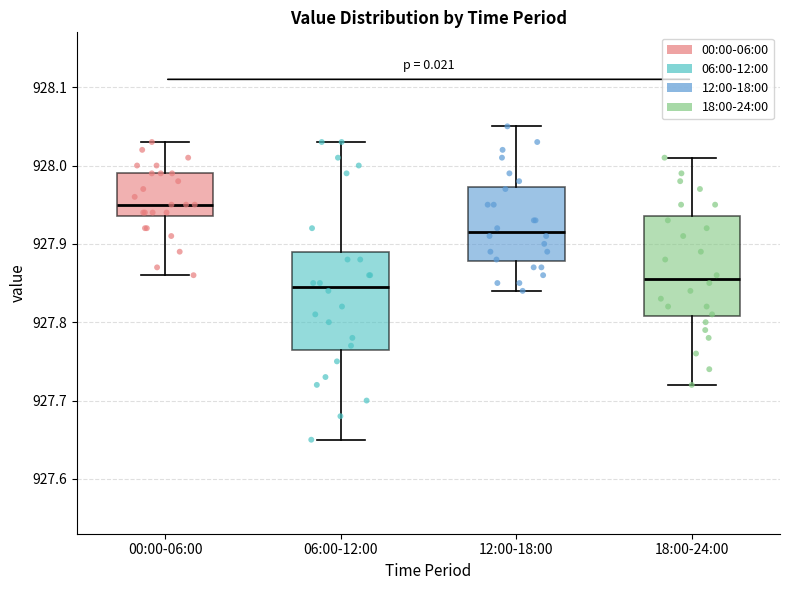

Reading left to right, transcribe this box plot: for each box, give where its median line is, the range the box spans, and where its two whiskers end, as read against the y-axis. The values are not printed on the chart, so give them approximately, as read against the axis.

00:00-06:00: median 927.95, box 927.94 to 927.99, whiskers 927.86 to 928.03
06:00-12:00: median 927.85, box 927.77 to 927.89, whiskers 927.65 to 928.03
12:00-18:00: median 927.92, box 927.88 to 927.97, whiskers 927.84 to 928.05
18:00-24:00: median 927.86, box 927.81 to 927.94, whiskers 927.72 to 928.01